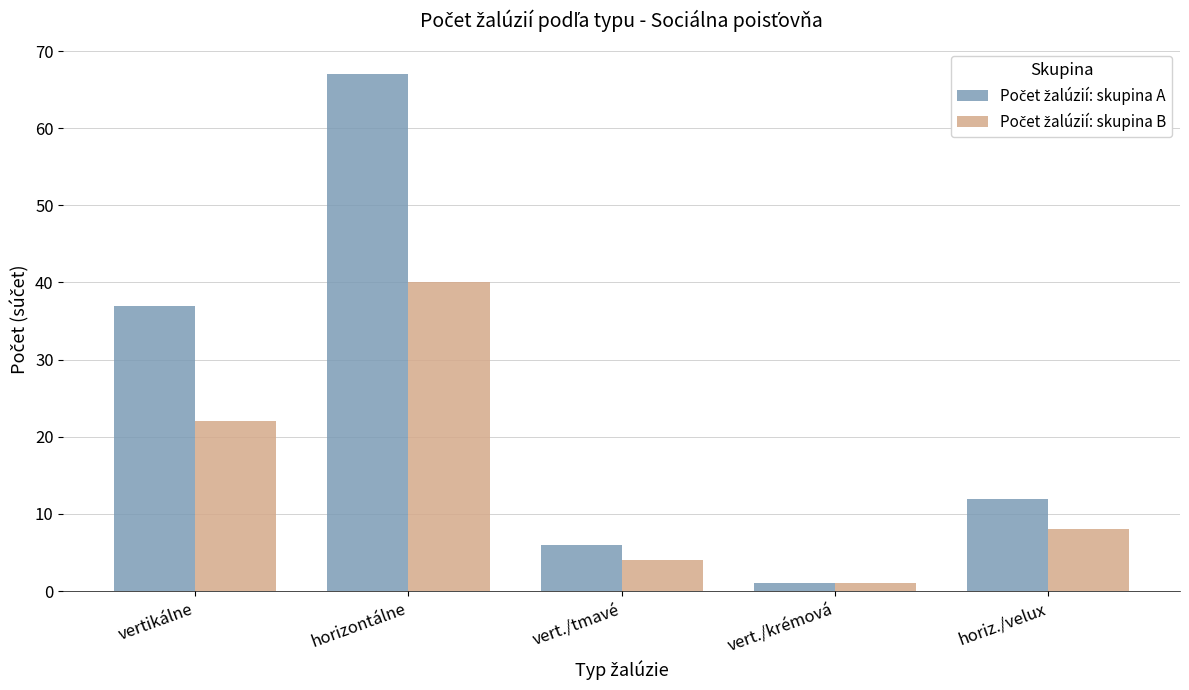

What is the total value across all series at horizontálne?

107